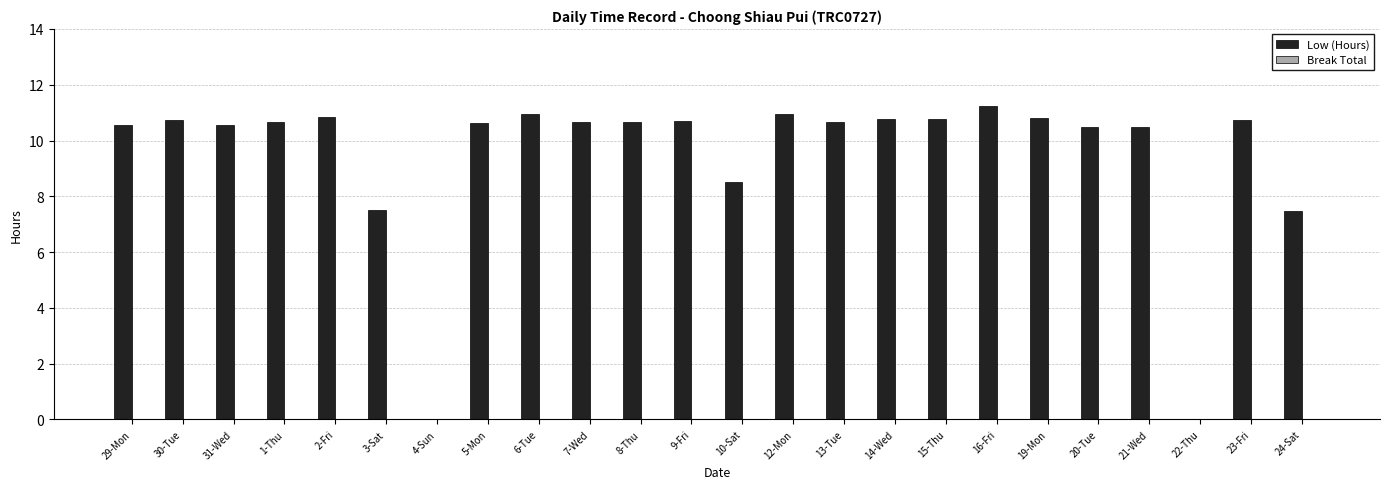

At which label does the data first exceed 10?

29-Mon